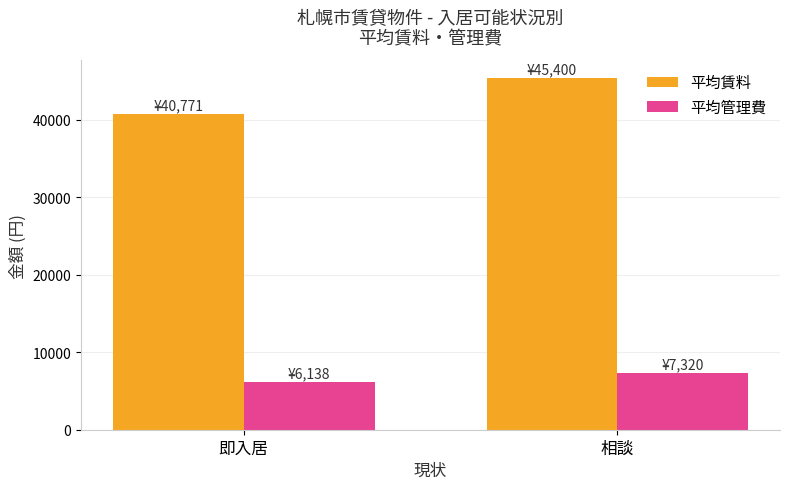

What is the total value across all series at 即入居?

46909.7